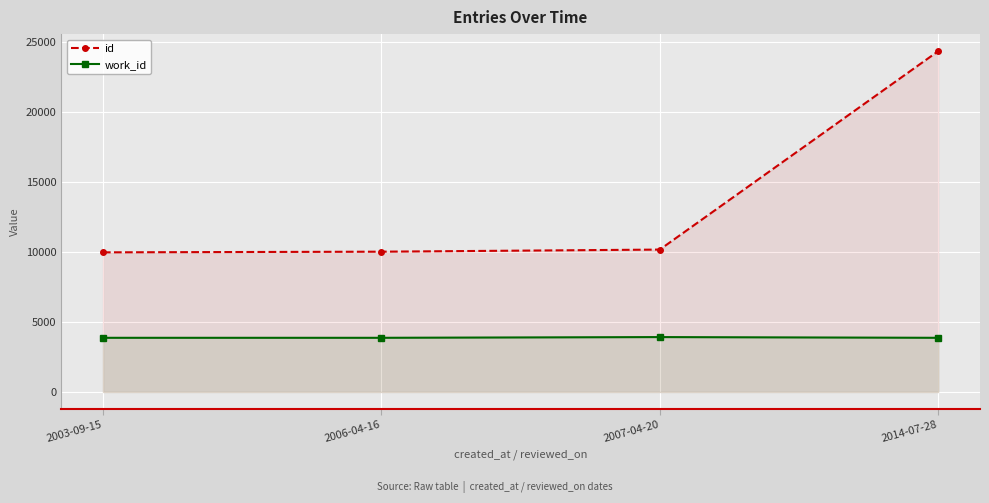

Reading left to right, transcribe all the data shown in this chart.

id: 9962	10009	10159	24312
work_id: 3866	3866	3918	3866